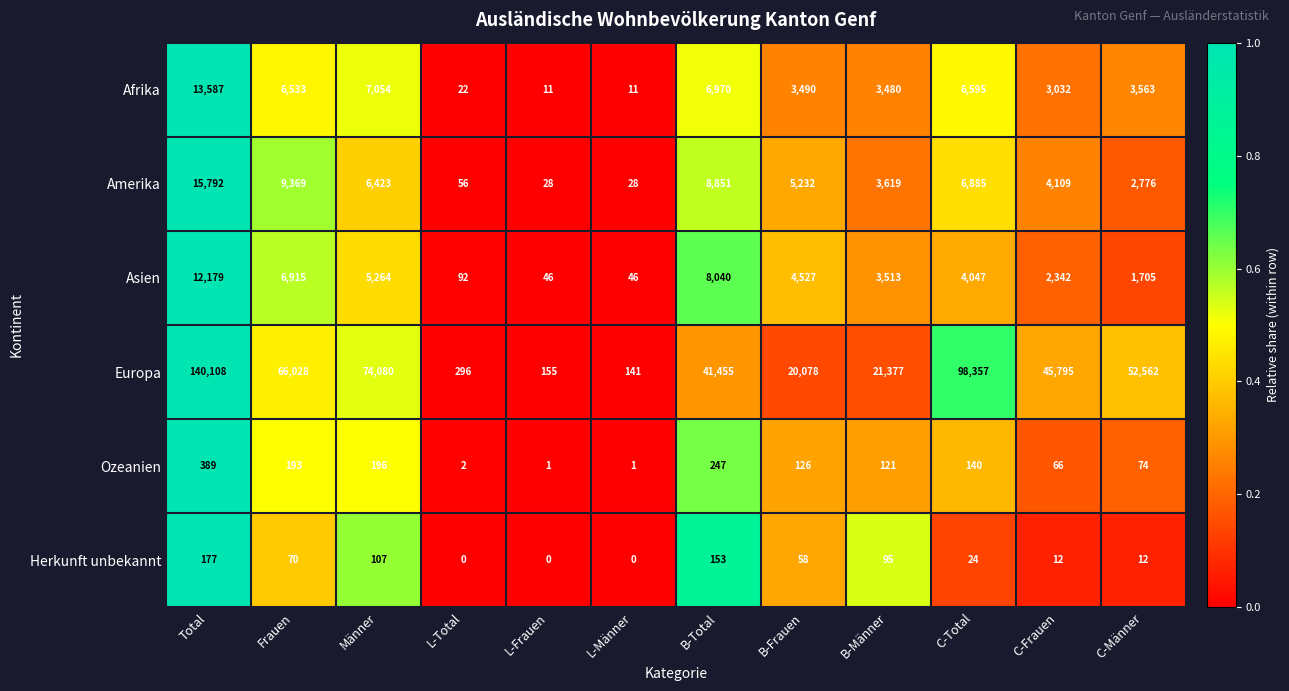

Which category has the highest value in the Amerika series?

Total